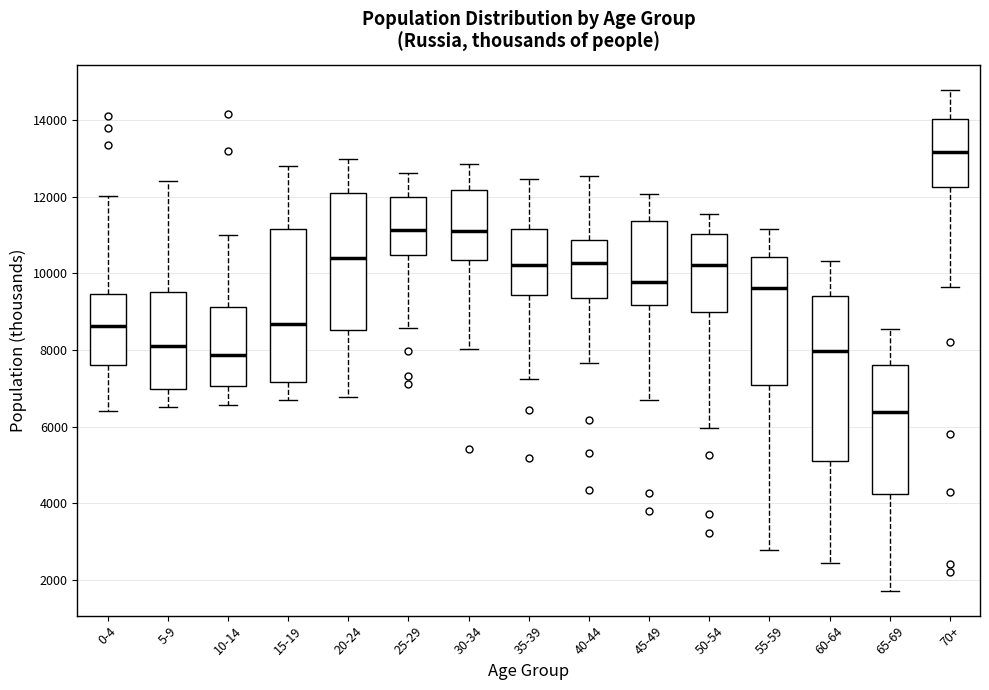

Reading left to right, transcribe this box plot: for each box, give where its median line is, the range the box spans, and where its two whiskers end, as read against the y-axis. The values are not printed on the chart, so give them approximately, as read against the axis.

0-4: median 8600, box 7600 to 9400, whiskers 6400 to 12000
5-9: median 8200, box 7000 to 9600, whiskers 6600 to 12400
10-14: median 7800, box 7000 to 9200, whiskers 6600 to 11000
15-19: median 8600, box 7200 to 11200, whiskers 6600 to 12800
20-24: median 10400, box 8600 to 12000, whiskers 6800 to 13000
25-29: median 11200, box 10400 to 12000, whiskers 8600 to 12600
30-34: median 11200, box 10400 to 12200, whiskers 8000 to 12800
35-39: median 10200, box 9400 to 11200, whiskers 7200 to 12400
40-44: median 10200, box 9400 to 10800, whiskers 7600 to 12600
45-49: median 9800, box 9200 to 11400, whiskers 6600 to 12000
50-54: median 10200, box 9000 to 11000, whiskers 6000 to 11600
55-59: median 9600, box 7000 to 10400, whiskers 2800 to 11200
60-64: median 8000, box 5200 to 9400, whiskers 2400 to 10400
65-69: median 6400, box 4200 to 7600, whiskers 1800 to 8600
70+: median 13200, box 12200 to 14000, whiskers 9600 to 14800